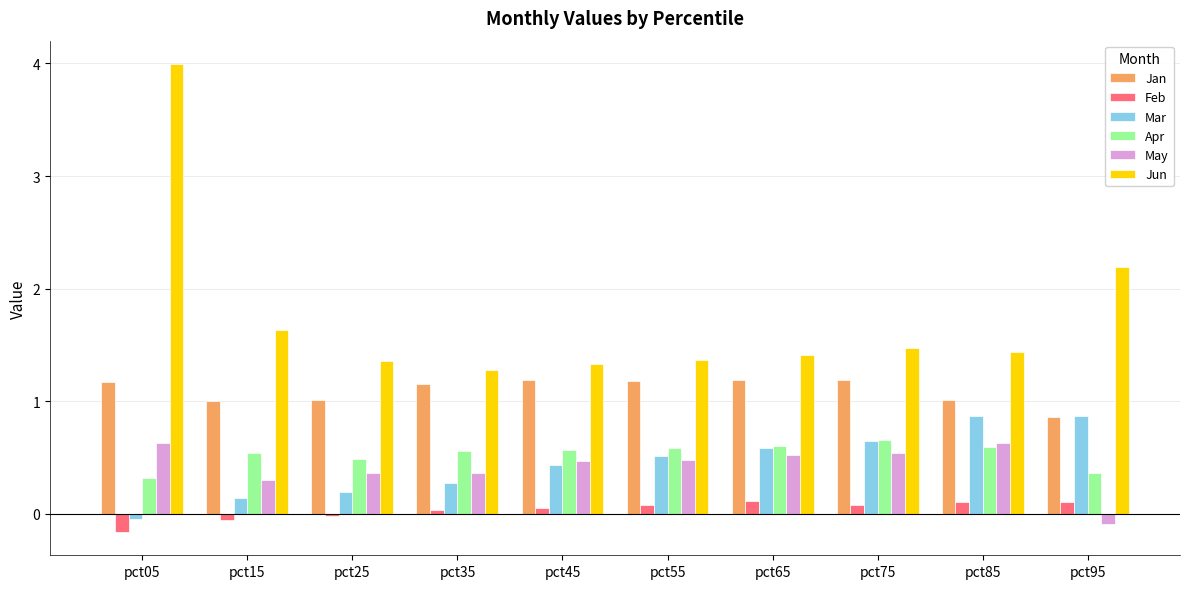

Where is Mar nearest to the value 0?

pct05